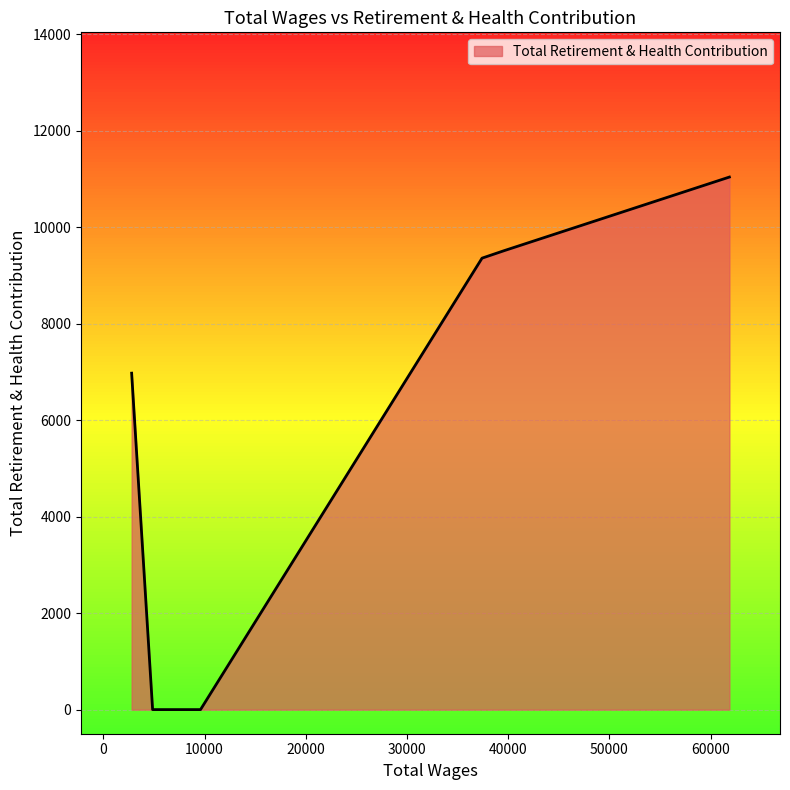

What is the greatest value displayed?

11039